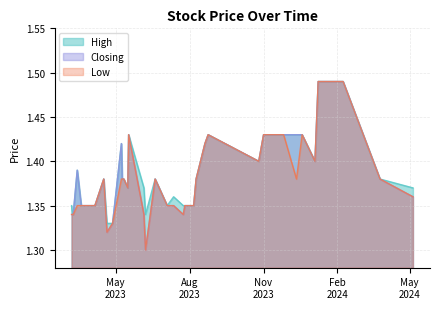

Does the chart display data point markers on the line(s)?

No